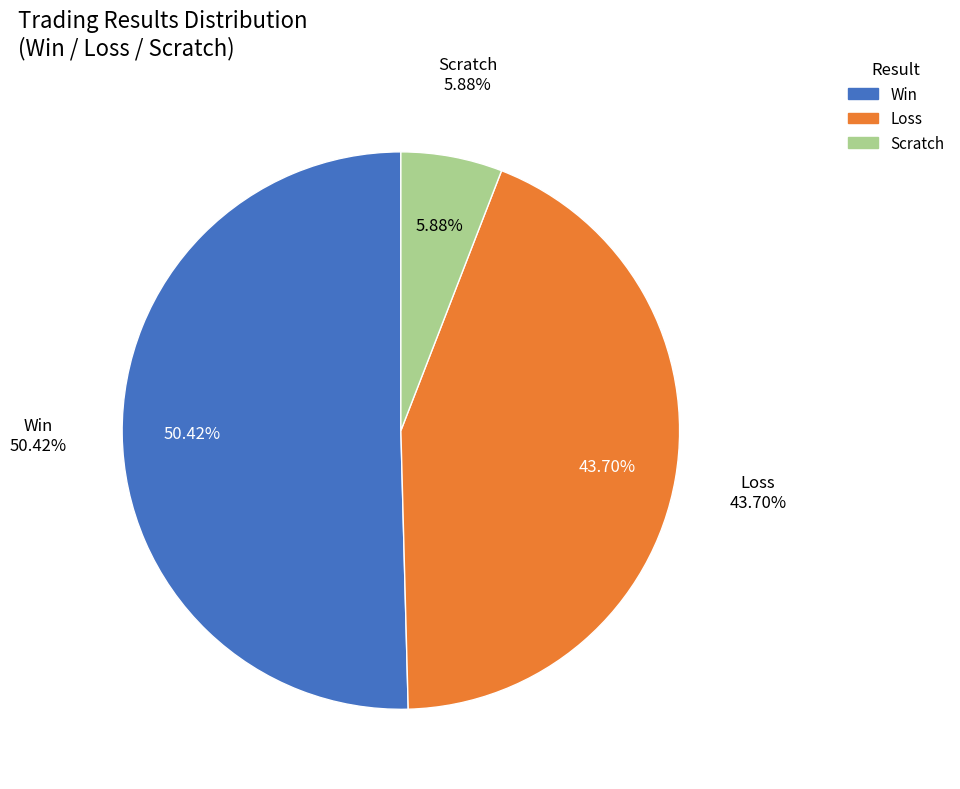

What is the largest slice in the pie chart?

Win